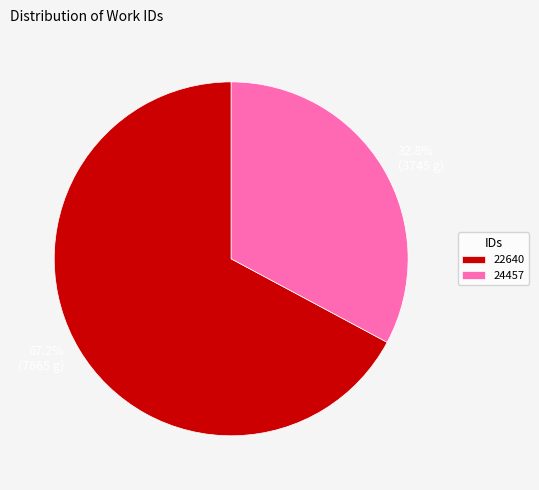

Which has a higher value, 24457 or 22640?

22640